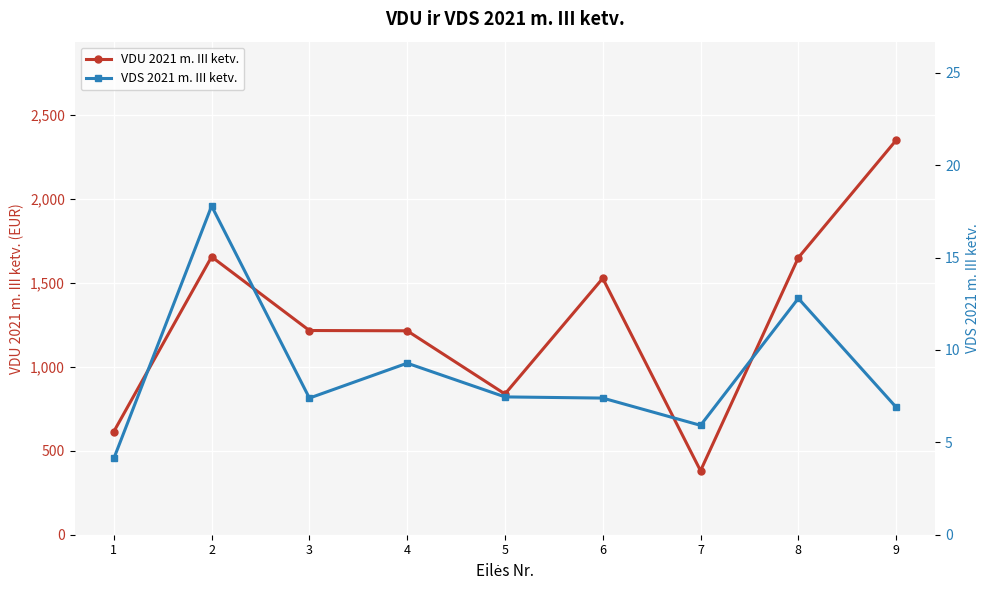

What are all the series names shown in the legend?

VDU 2021 m. III ketv., VDS 2021 m. III ketv.